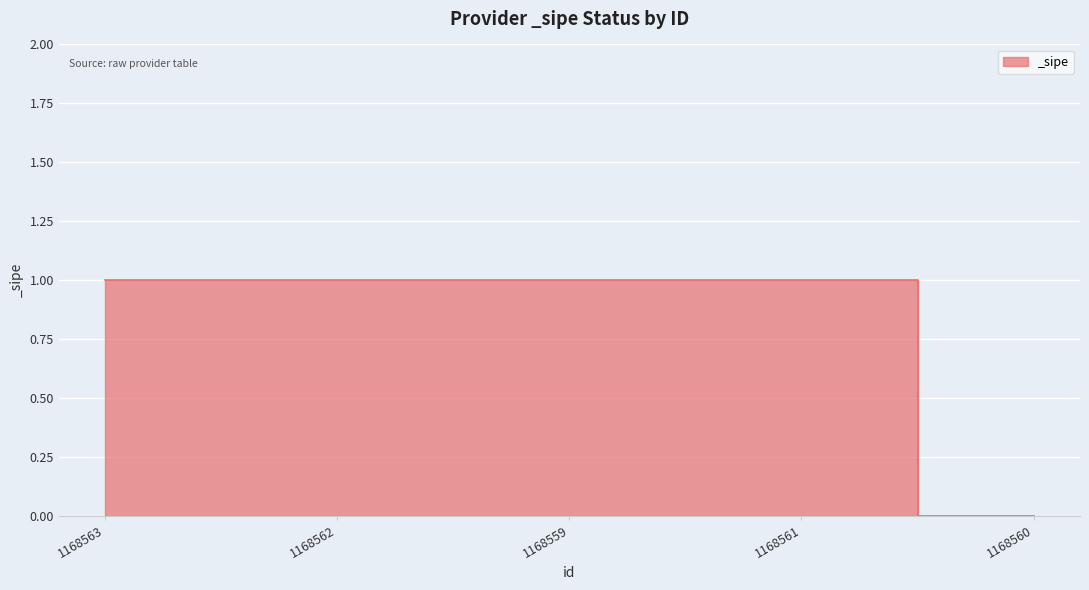

Reading left to right, what are all the values shown in this chart?

1	1	1	1	0